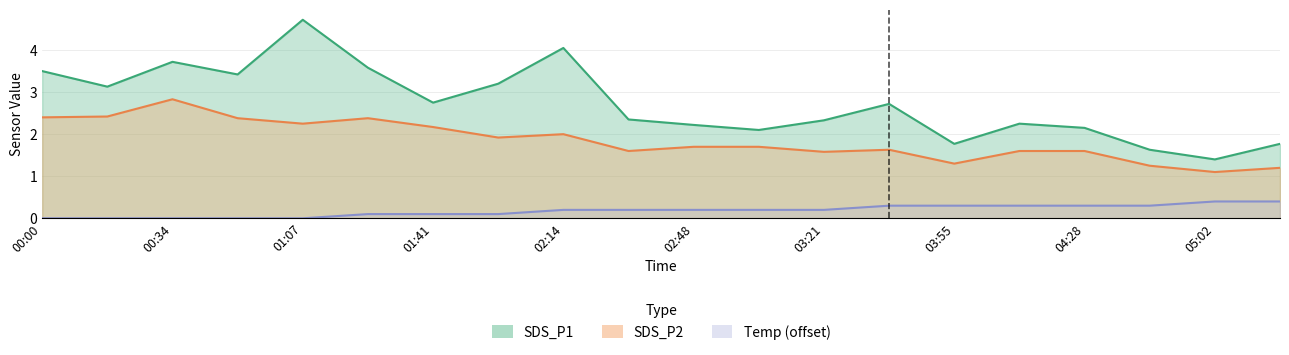

True or false: SDS_P2 and SDS_P1 intersect in this chart.

False